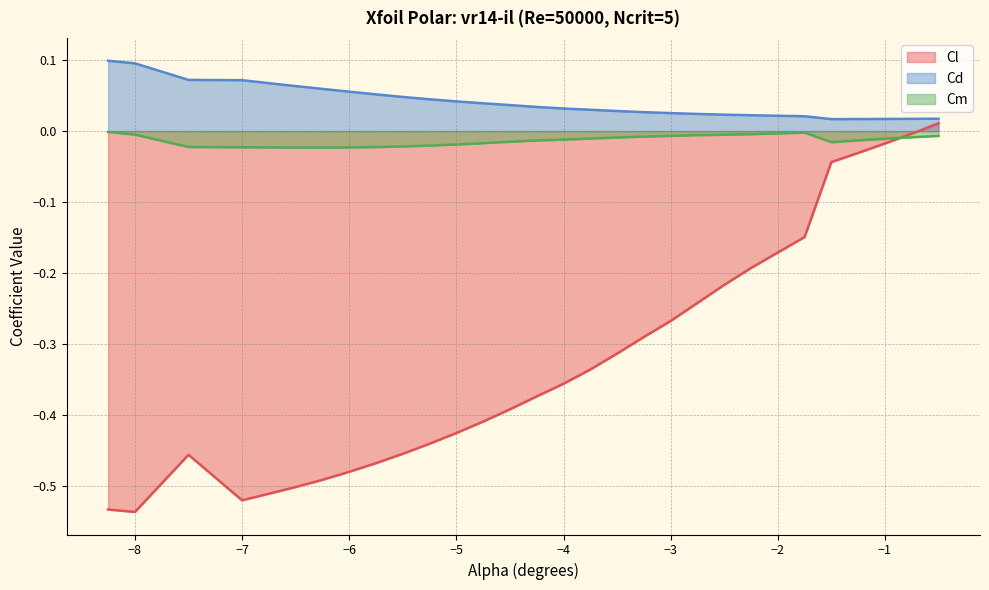

How many intersections are there between Cm and Cl?

1